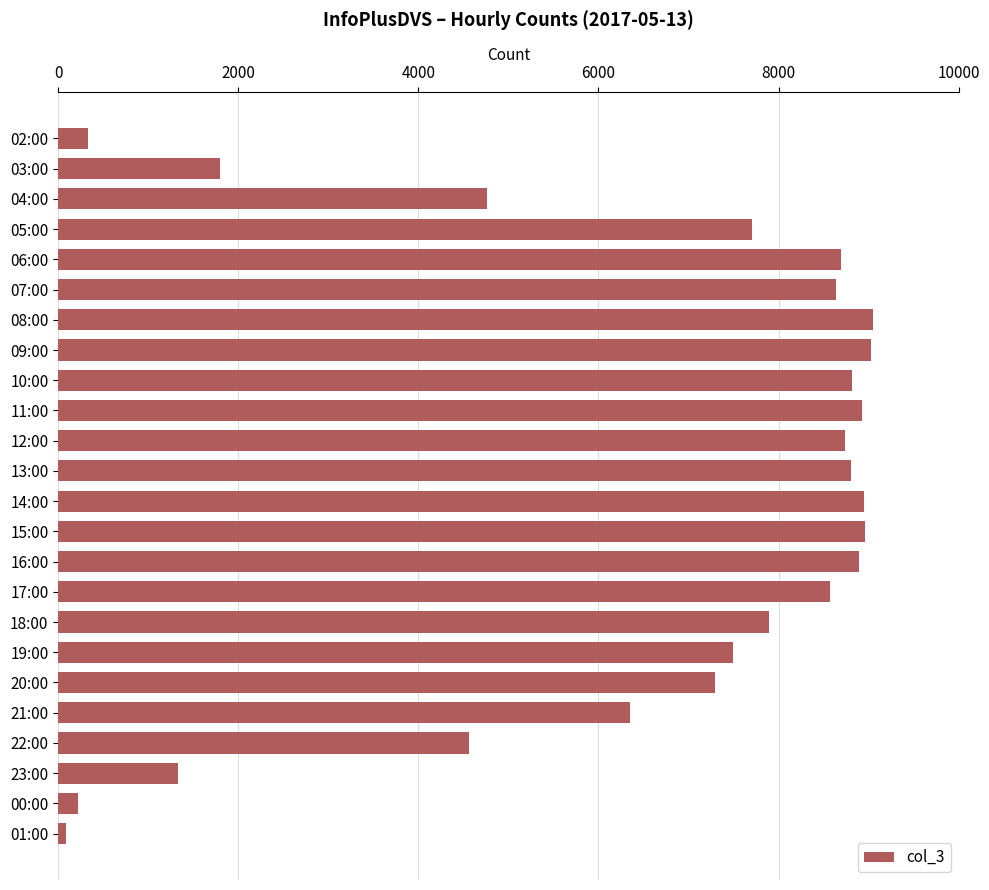

Does the chart contain any negative values?

No